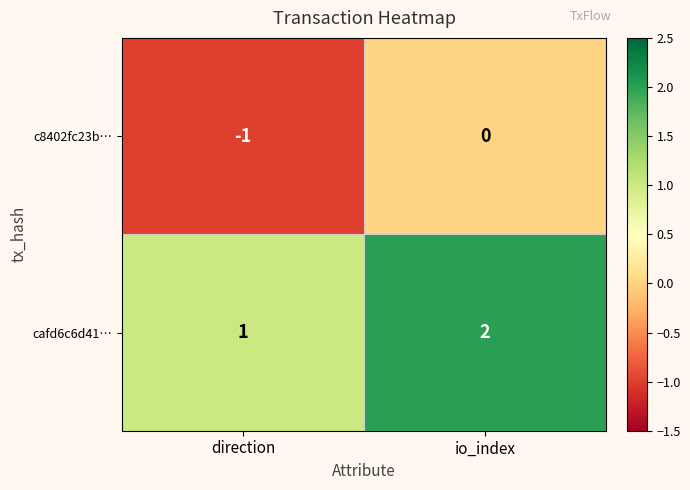

Is the value of cafd6c6d41… at io_index greater than the value of c8402fc23b… at direction?

Yes